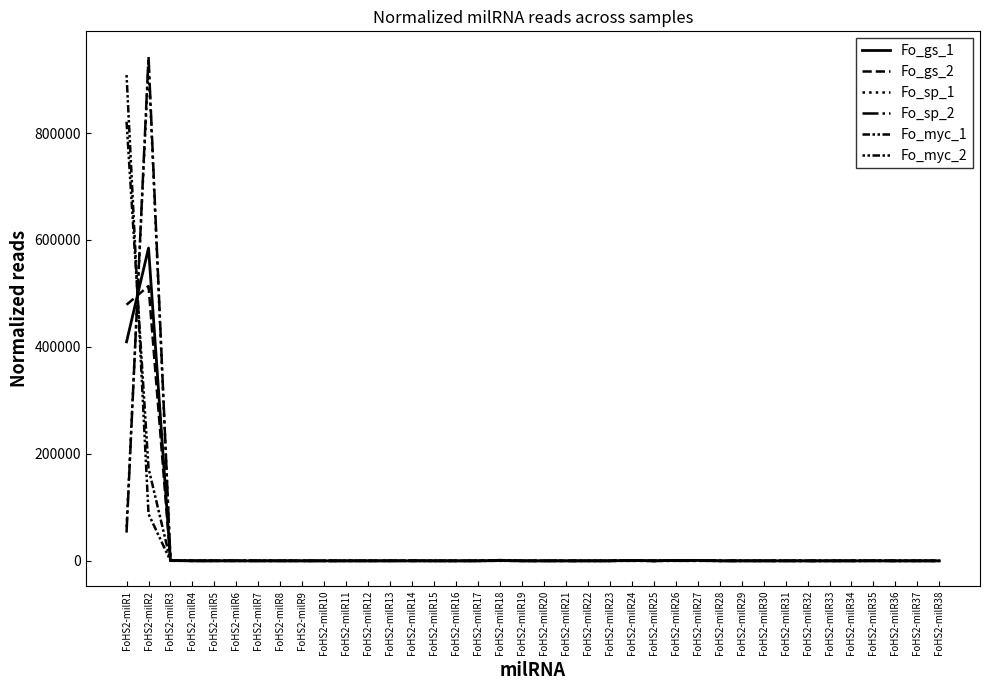

Reading left to right, list all the values displayed in this chart.

Fo_gs_1: 409594.7	584896.3	632.1	21.8	21.8	27.2	21.8	21.8	21.8	0.0	0.0	5.4	0.0	0.0	0.0	0.0	0.0	681.1	0.0	0.0	10.9	0.0	27.2	833.7	0.0	833.7	833.7	0.0	10.9	21.8	21.8	0.0	0.0	0.0	27.2	16.3	0.0	0.0
Fo_gs_2: 478894.5	513851.7	466.2	76.8	76.8	30.7	51.2	51.2	46.1	25.6	25.6	15.4	61.5	0.0	0.0	20.5	0.0	548.1	0.0	0.0	30.7	0.0	0.0	1168.0	0.0	1168.0	1168.0	35.9	25.6	0.0	61.5	0.0	0.0	5.1	82.0	0.0	0.0	5.1
Fo_sp_1: 62934.3	930244.8	1091.3	18.2	18.2	345.6	18.2	18.2	18.2	0.0	0.0	18.2	0.0	563.9	0.0	0.0	163.7	1200.5	36.4	0.0	0.0	0.0	0.0	90.9	0.0	90.9	90.9	0.0	72.8	0.0	36.4	18.2	0.0	0.0	145.5	0.0	127.3	0.0
Fo_sp_2: 52824.6	942954.4	703.5	0.0	0.0	276.4	0.0	0.0	25.1	0.0	0.0	25.1	0.0	301.5	0.0	0.0	87.9	1444.7	37.7	12.6	0.0	0.0	0.0	25.1	0.0	25.1	25.1	0.0	62.8	12.6	0.0	25.1	0.0	0.0	175.9	0.0	37.7	0.0
Fo_myc_1: 821017.4	173295.6	169.1	174.2	174.2	0.0	71.7	71.7	20.5	30.7	30.7	15.4	82.0	0.0	0.0	0.0	0.0	210.1	0.0	15.4	5.1	30.7	5.1	1152.8	0.0	1152.8	1152.8	0.0	10.2	5.1	0.0	0.0	0.0	30.7	71.7	10.2	0.0	20.5
Fo_myc_2: 908290.6	87635.3	100.0	125.9	125.9	7.4	70.4	70.4	0.0	29.6	29.6	7.4	81.5	0.0	0.0	0.0	0.0	48.1	0.0	3.7	11.1	0.0	0.0	918.5	0.0	918.5	918.5	7.4	7.4	0.0	3.7	0.0	0.0	33.3	66.7	0.0	0.0	25.9